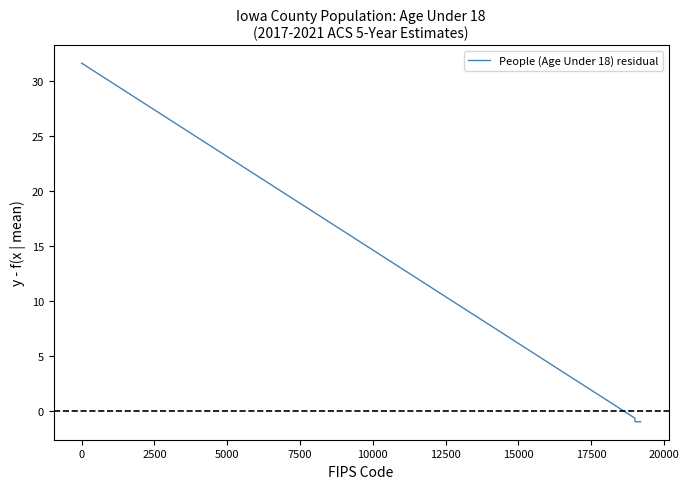

What is the maximum value shown in the chart?

31.6